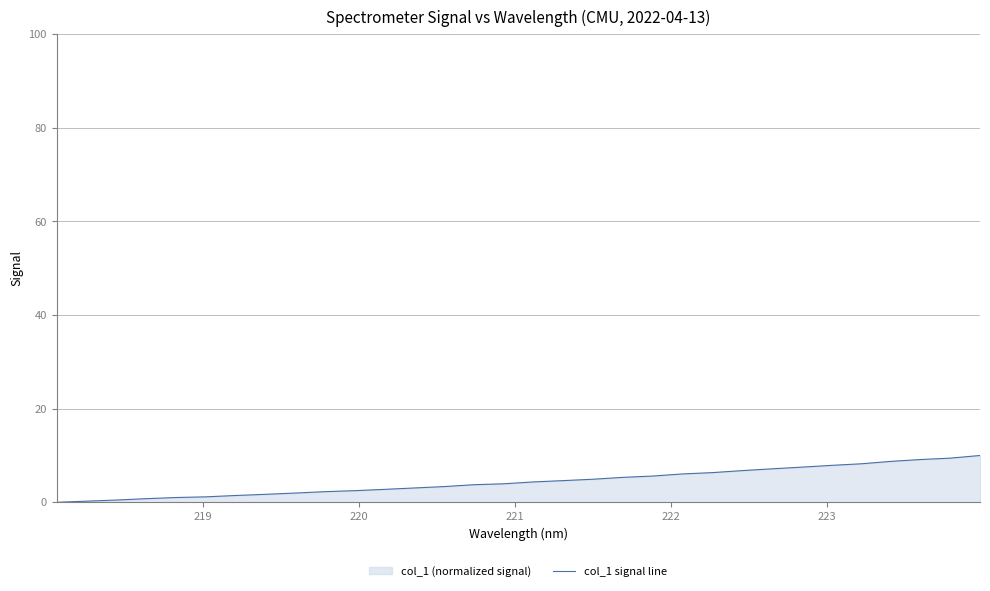

What is the difference between the maximum and minimum values?

10.0